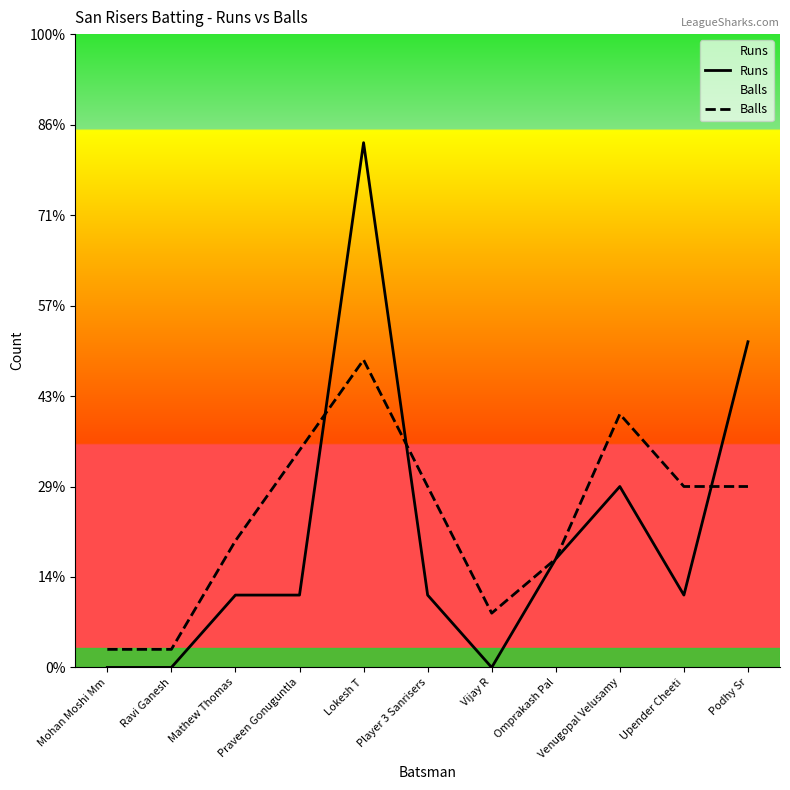

What is the difference between the second highest and minimum values in the Runs series?

18